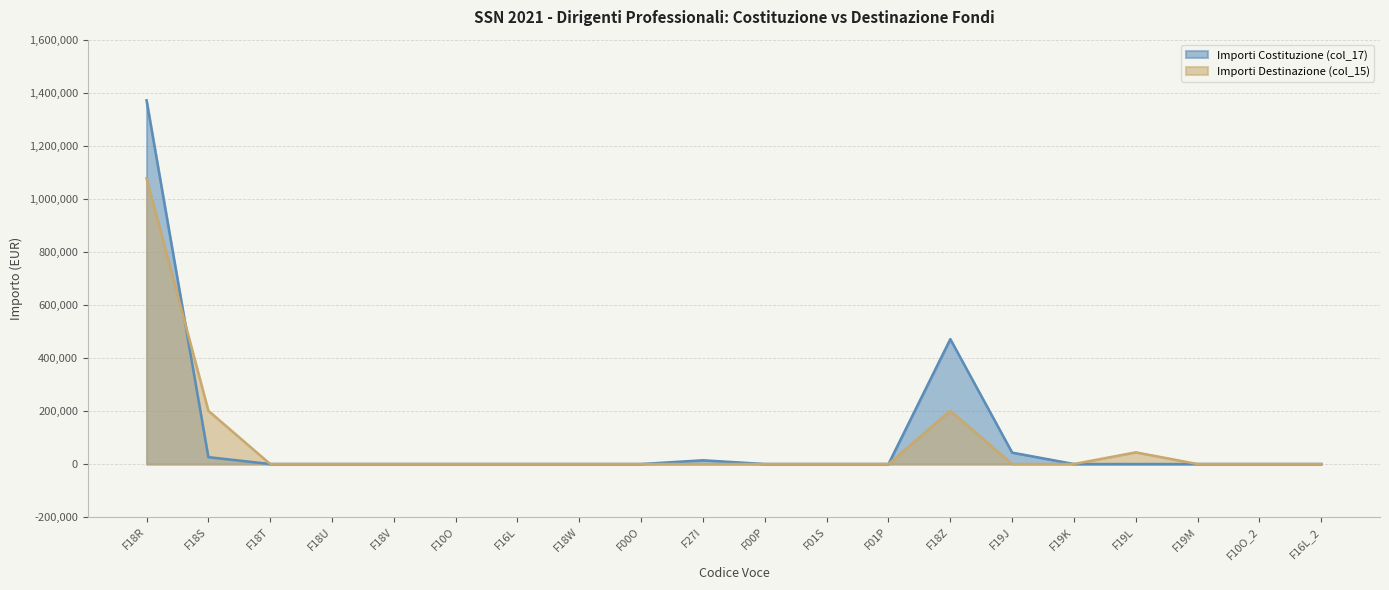

Between which two adjacent categories do Importi Destinazione (col_15) and Importi Costituzione (col_17) first intersect?

F18R and F18S